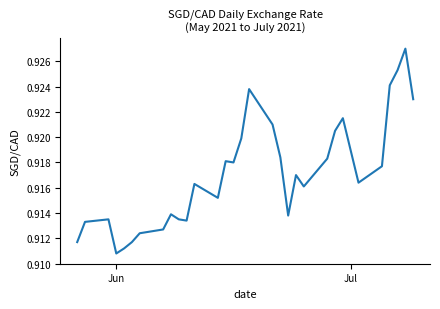

What is the maximum value shown in the chart?

0.9